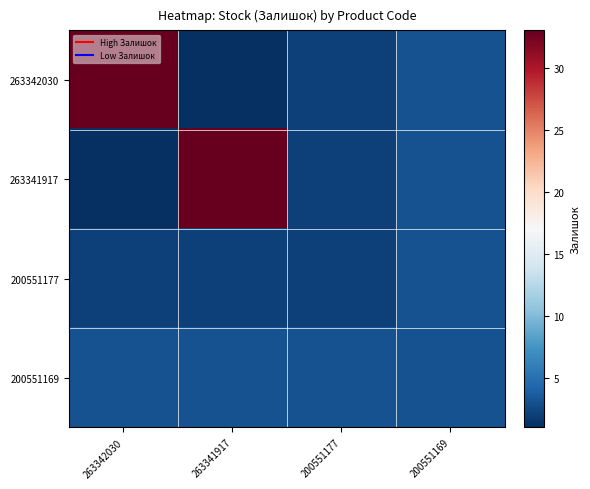

Reading left to right, extract all data points from this chart.

263342030: 263342030=33	263341917=1	200551177=2	200551169=3
263341917: 263342030=1	263341917=33	200551177=2	200551169=3
200551177: 263342030=2	263341917=2	200551177=2	200551169=3
200551169: 263342030=3	263341917=3	200551177=3	200551169=3